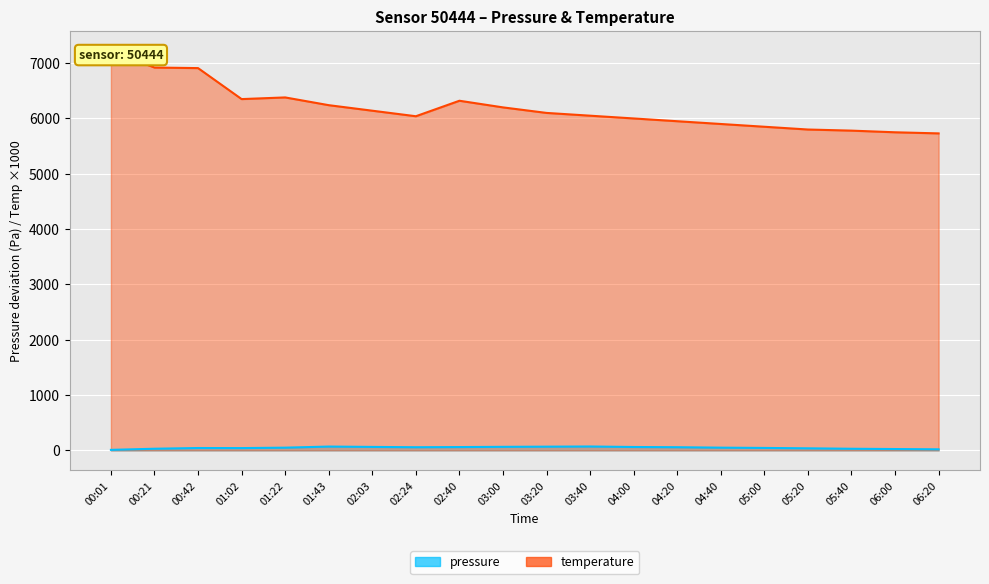

How many data points in temperature are less than 6100?

10